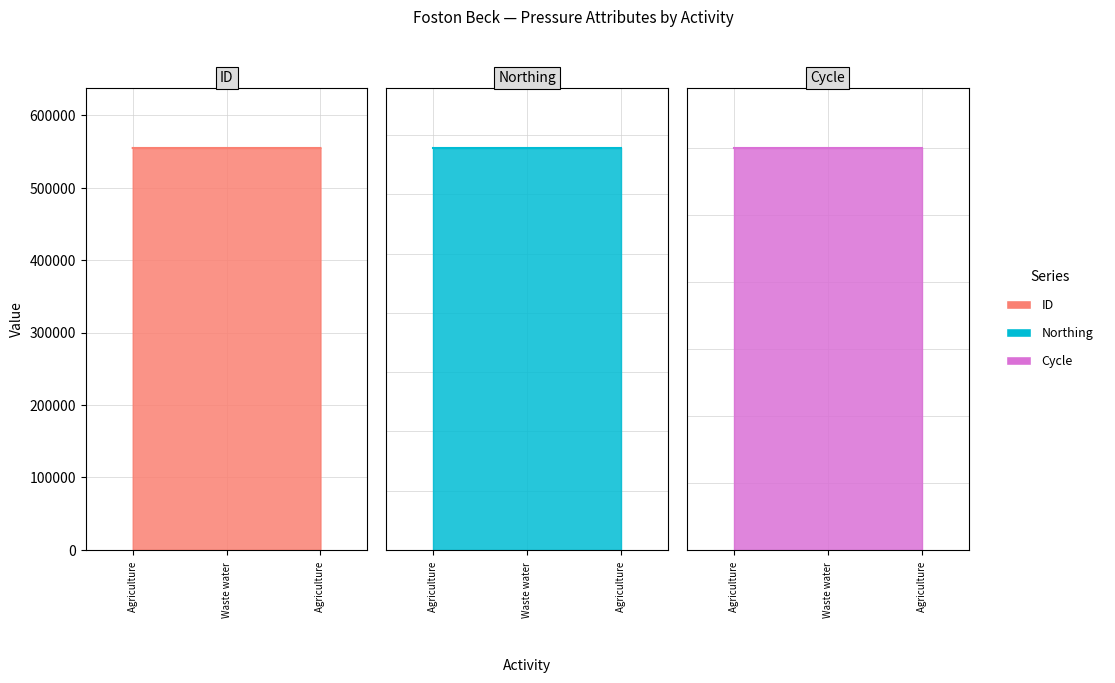

Which series has the widest spread of values?

ID